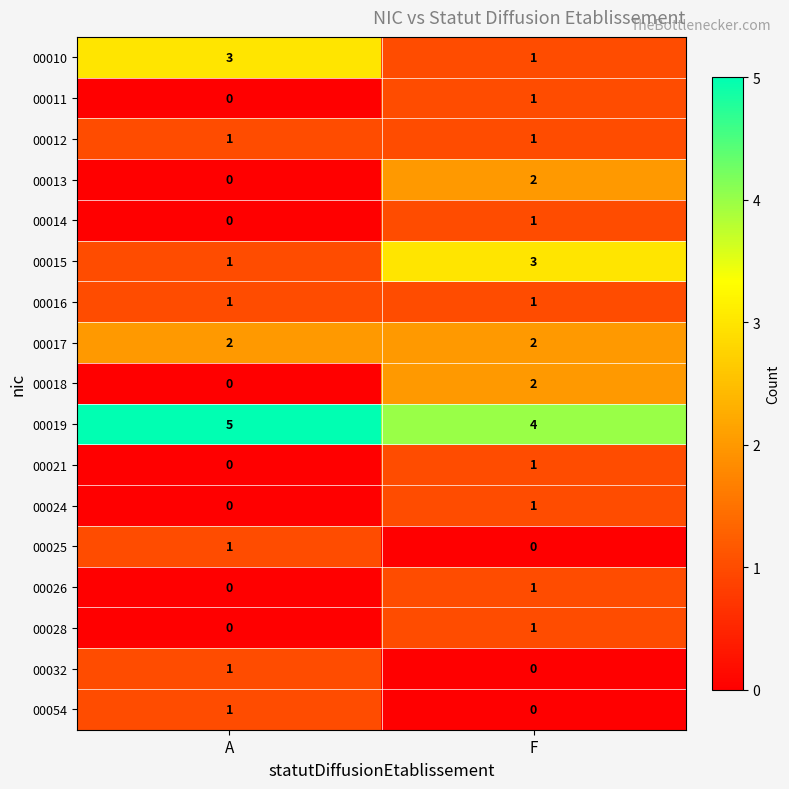

What is the sum of all 00017 values?

4